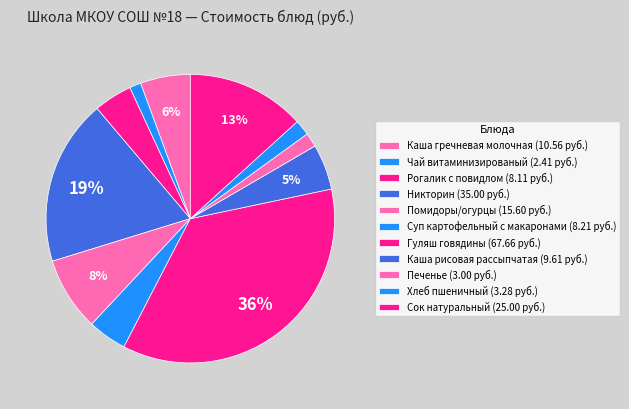

How many slices are in this pie chart?

11